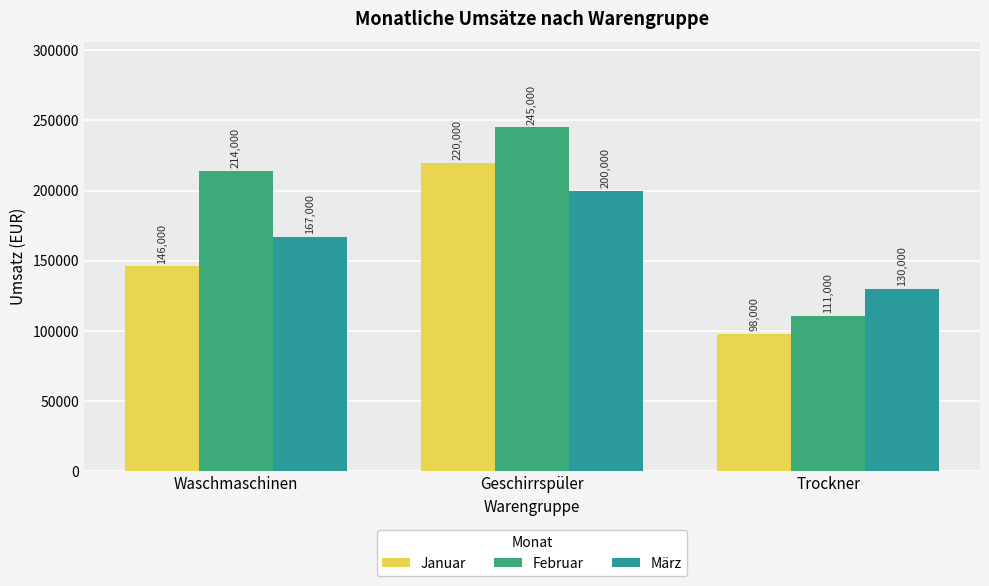

What is the label of the 3rd bar from the left?

Trockner